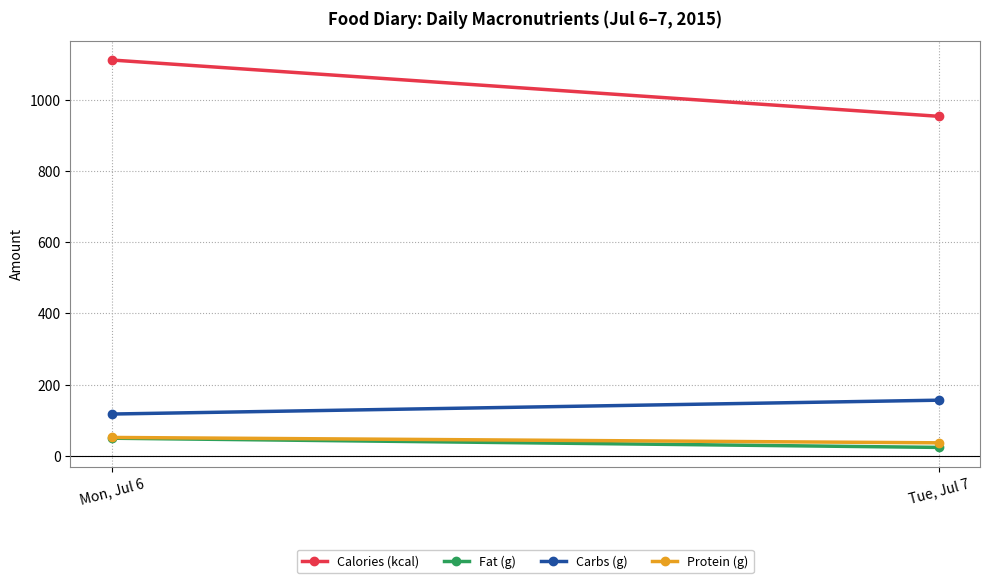

How many series are shown in this chart?

4